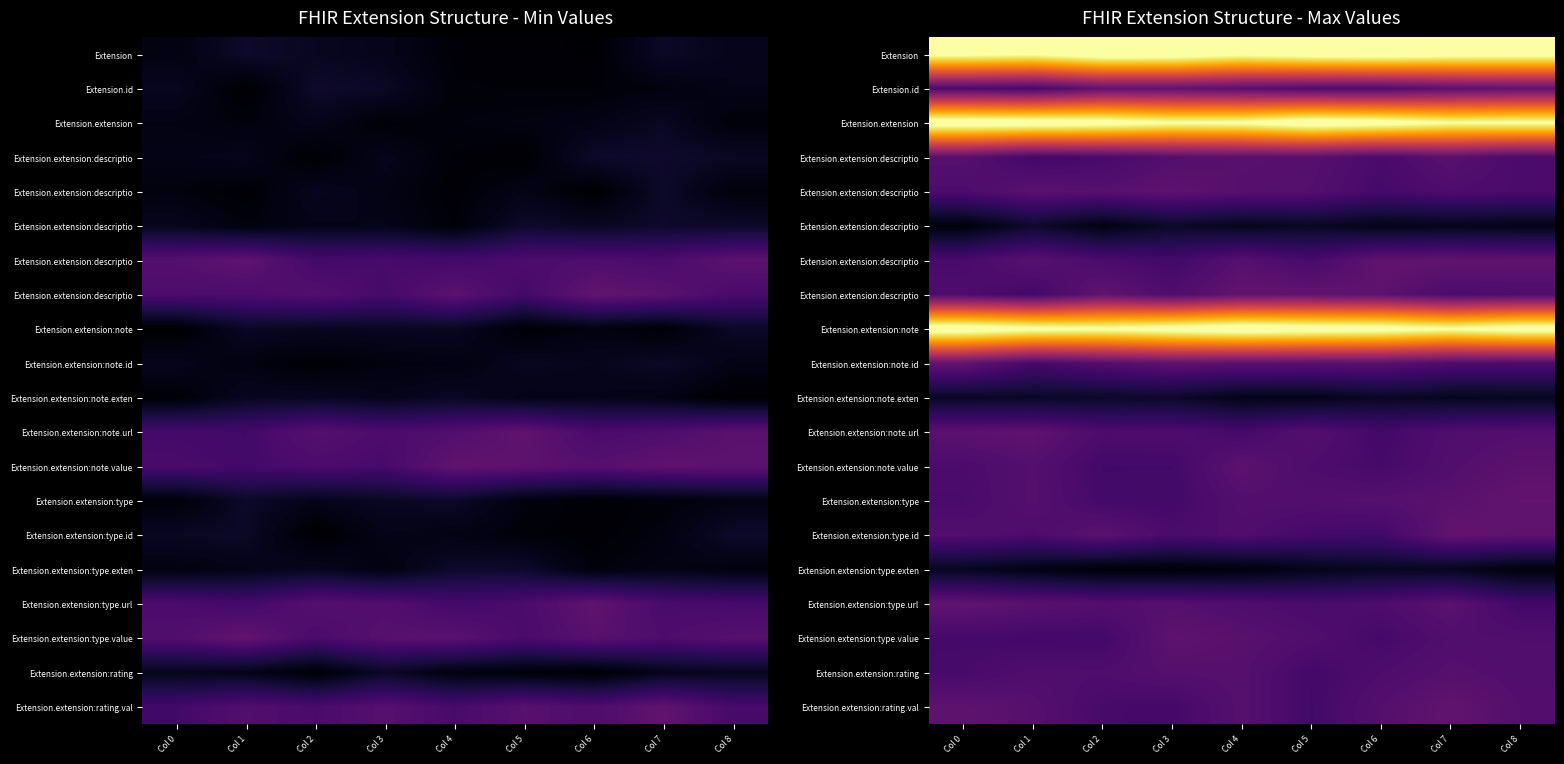

What is the spread (max minus min) of values at Col 6?

5.1